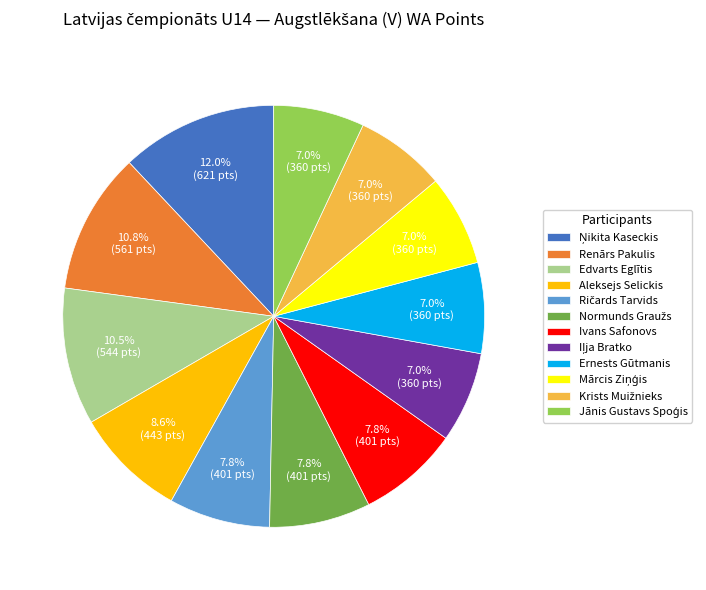

Between Ernests Gūtmanis and Ivans Safonovs, which is larger?

Ivans Safonovs